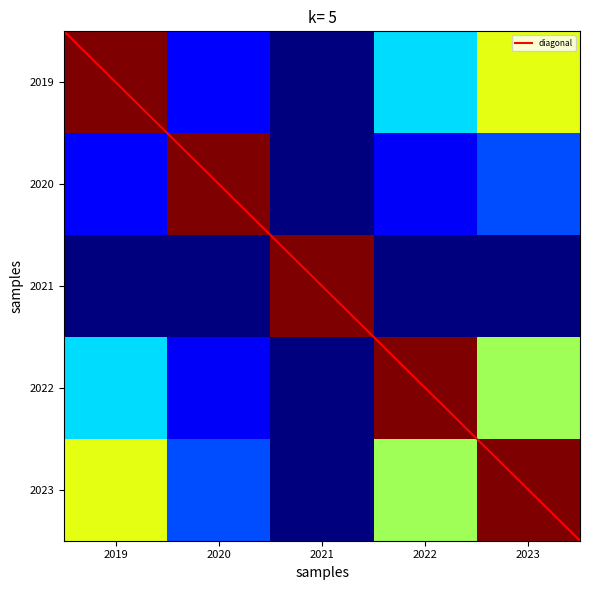

Count the number of categories in the chart.

5